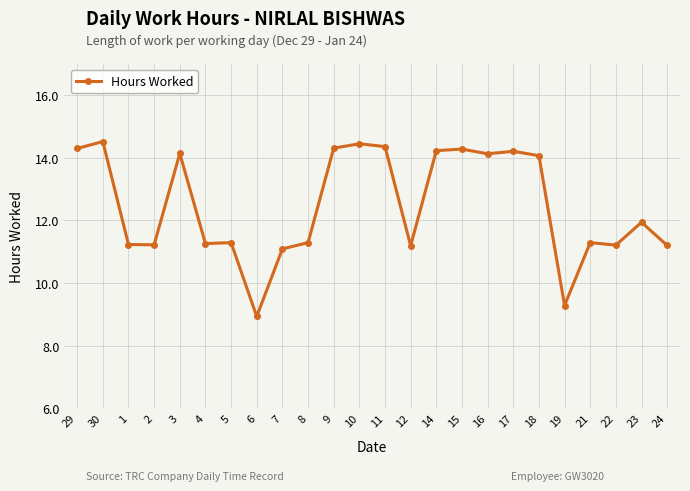

What is the change in value from 5 to 24?

-0.1